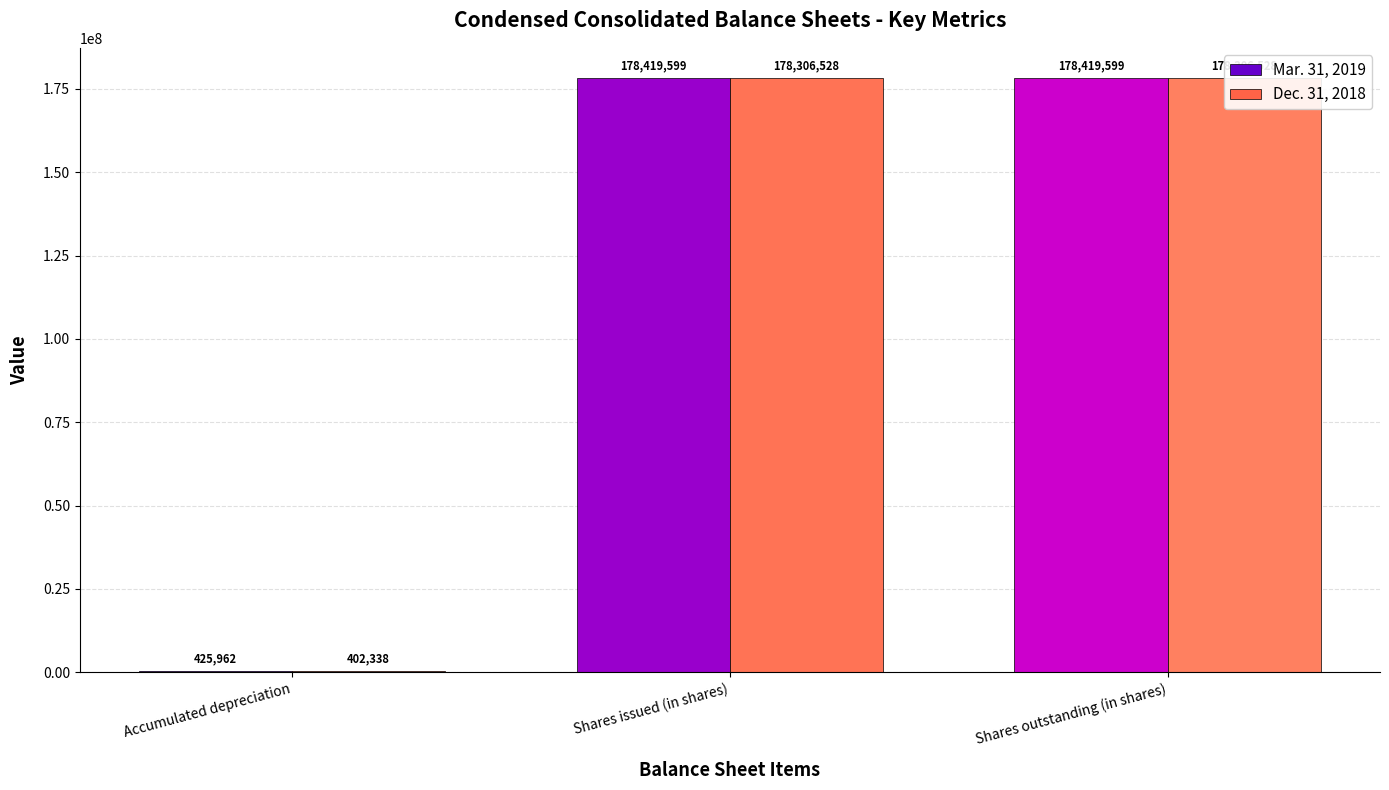

Which category has the lowest value across all series?

Accumulated depreciation